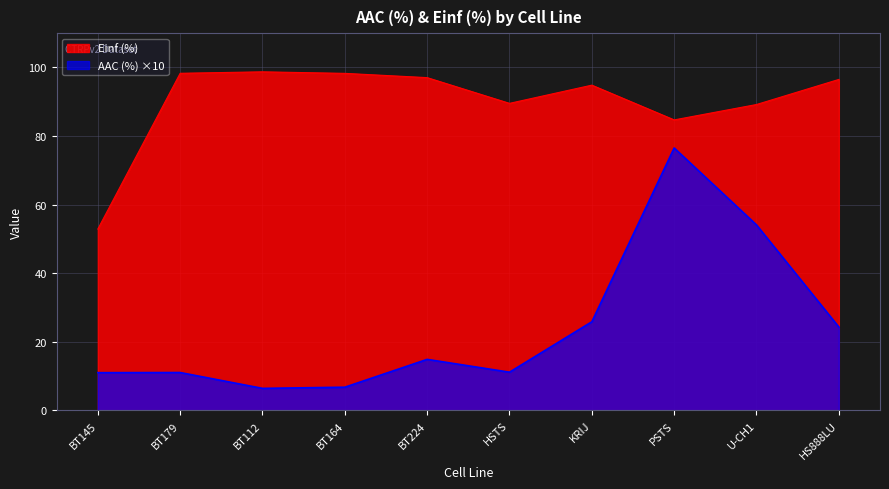

Reading left to right, transcribe all the data shown in this chart.

AAC (%): BT145=11.0	BT179=11.0	BT112=6.4	BT164=6.7	BT224=14.8	HSTS=11.1	KRIJ=25.8	PSTS=76.5	U-CH1=54.1	HS888LU=24.3
Einf (%): BT145=52.9	BT179=98.3	BT112=98.7	BT164=98.3	BT224=97.0	HSTS=89.5	KRIJ=94.8	PSTS=84.7	U-CH1=89.2	HS888LU=96.5